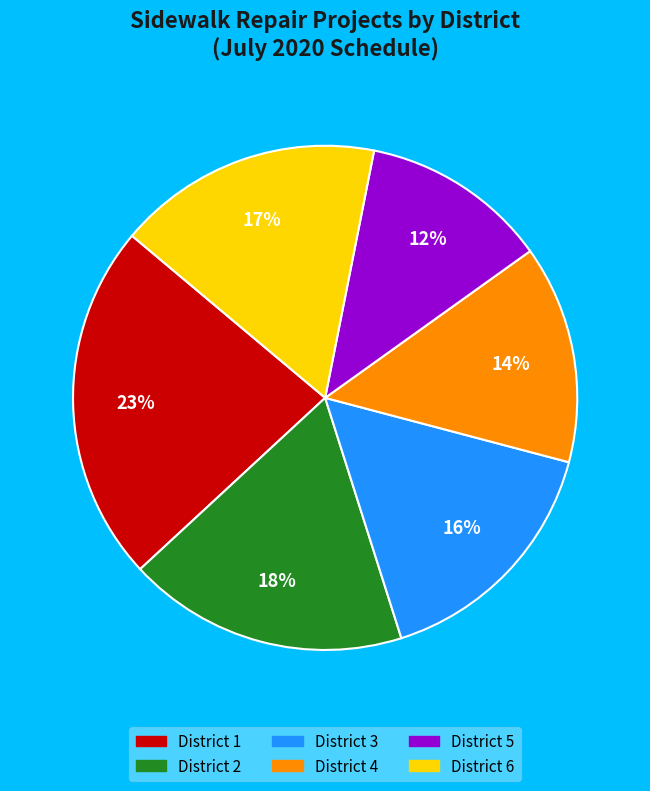

Which slice is the largest?

District 1